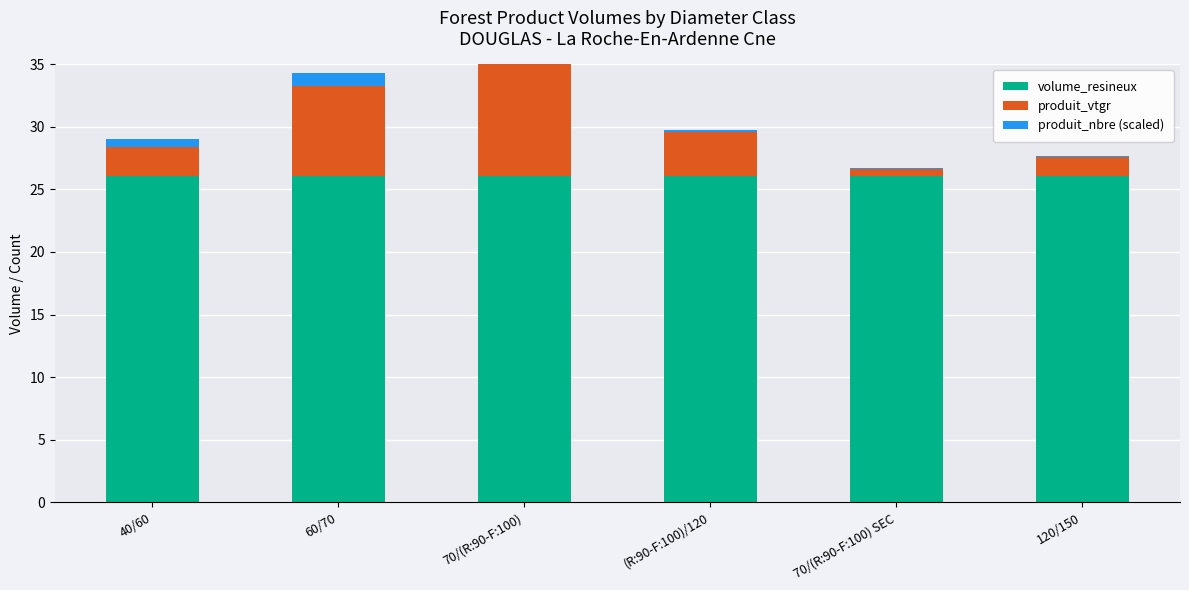

What is the label of the 2nd bar from the left?

60/70